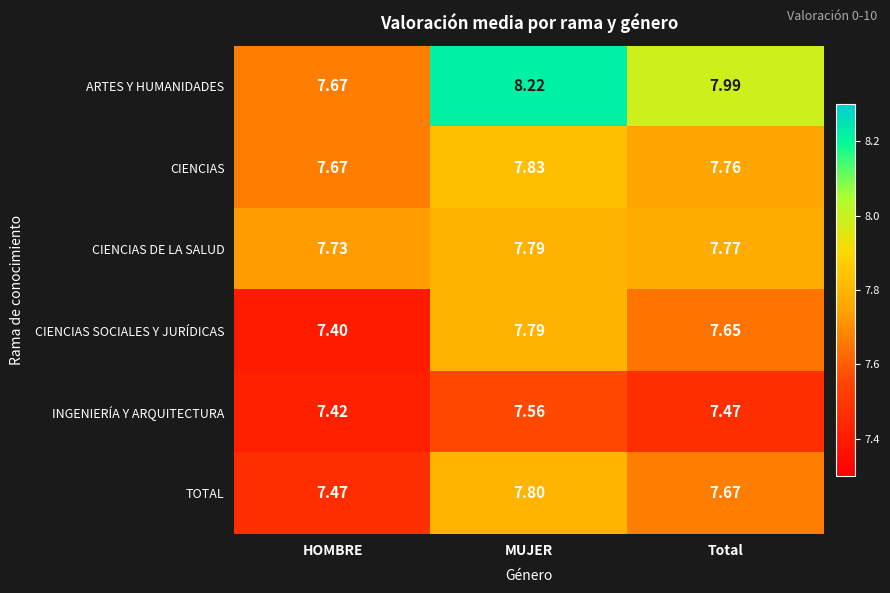

At which category is the sum across all series the highest?

MUJER